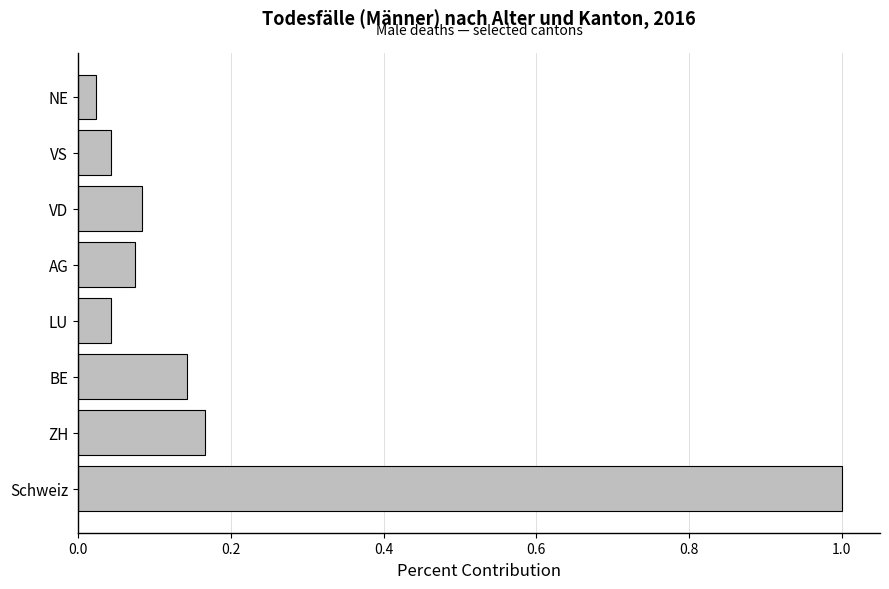

What is the change in value from Schweiz to LU?

-1.0